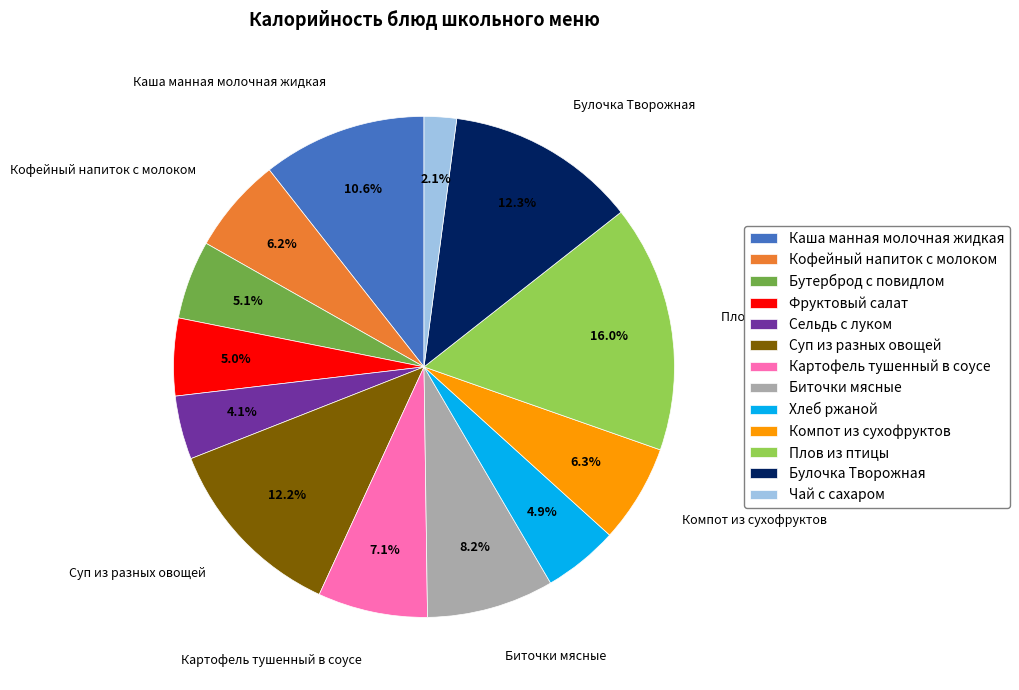

To the nearest percent, what is the difference between the largest and smallest slice percentages?

14%